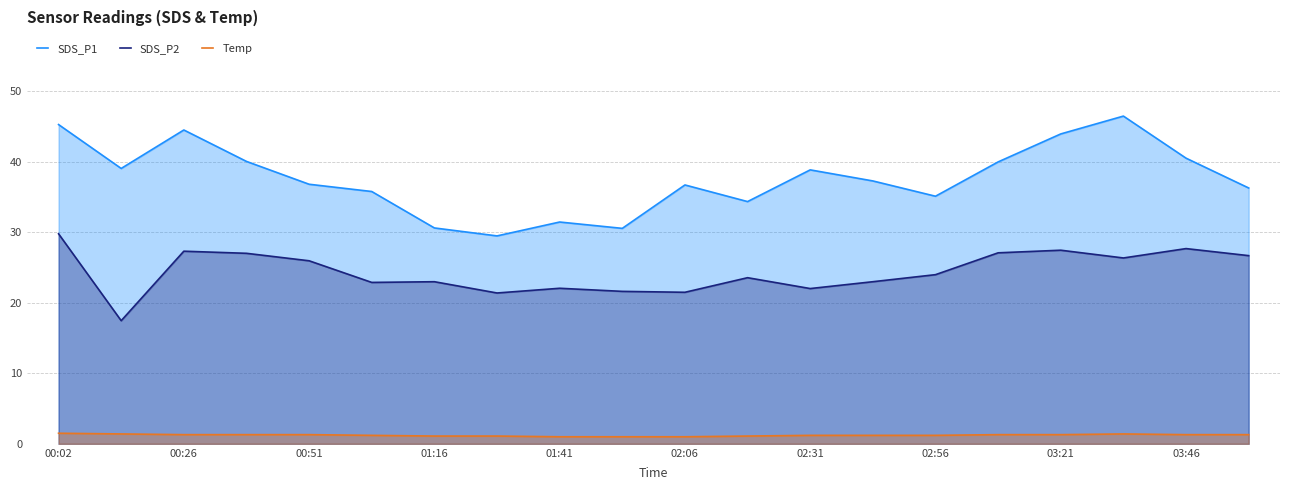

Rank the series by their maximum value, from lowest to highest.

Temp, SDS_P2, SDS_P1